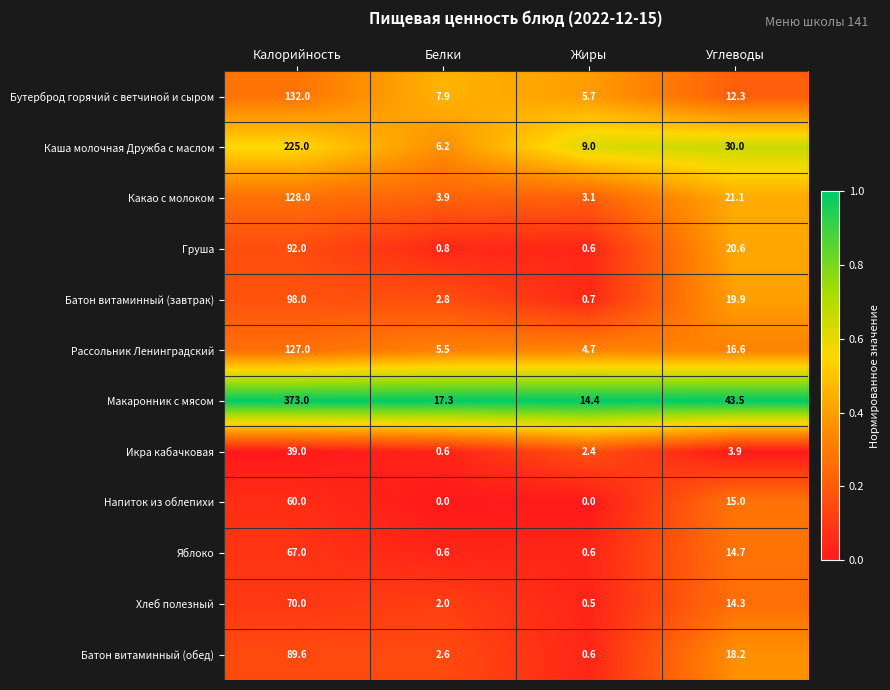

Is the value of Груша at Калорийность greater than the value of Каша молочная Дружба с маслом at Белки?

Yes